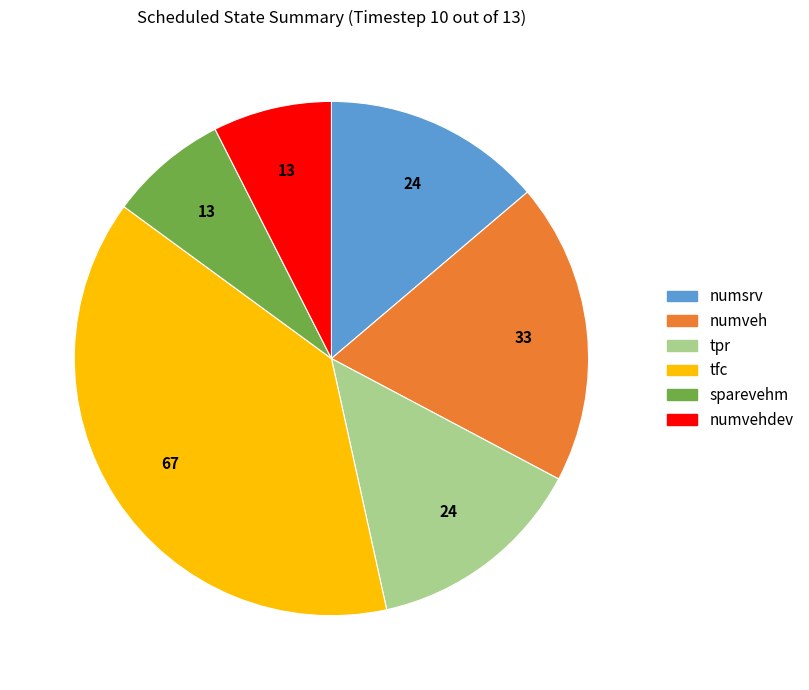

Does any single category account for the majority?

No